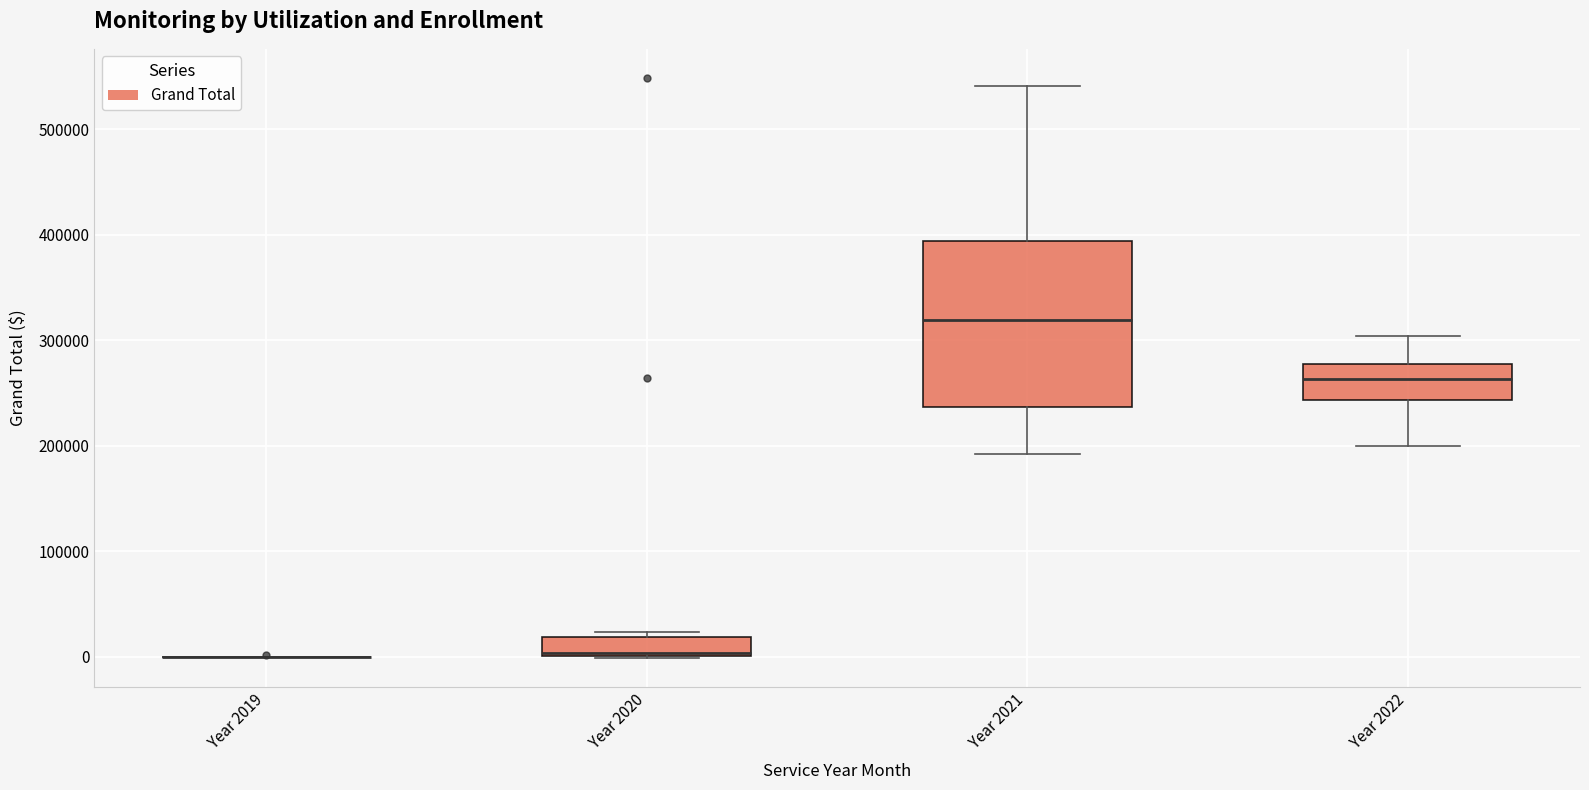

Reading left to right, read every box against the y-axis: the position of its median line, the range the box covers, and the ends of its whiskers. The values are not printed on the chart, so give them approximately, as read against the axis.

Year 2019: box collapsed to a line at 0, whiskers 0 to 0
Year 2020: median 0 (just above the box's lower edge), box 0 to 20000, whiskers 0 to 20000 (just above the box's upper edge)
Year 2021: median 320000, box 240000 to 390000, whiskers 190000 to 540000
Year 2022: median 260000, box 240000 to 280000, whiskers 200000 to 300000